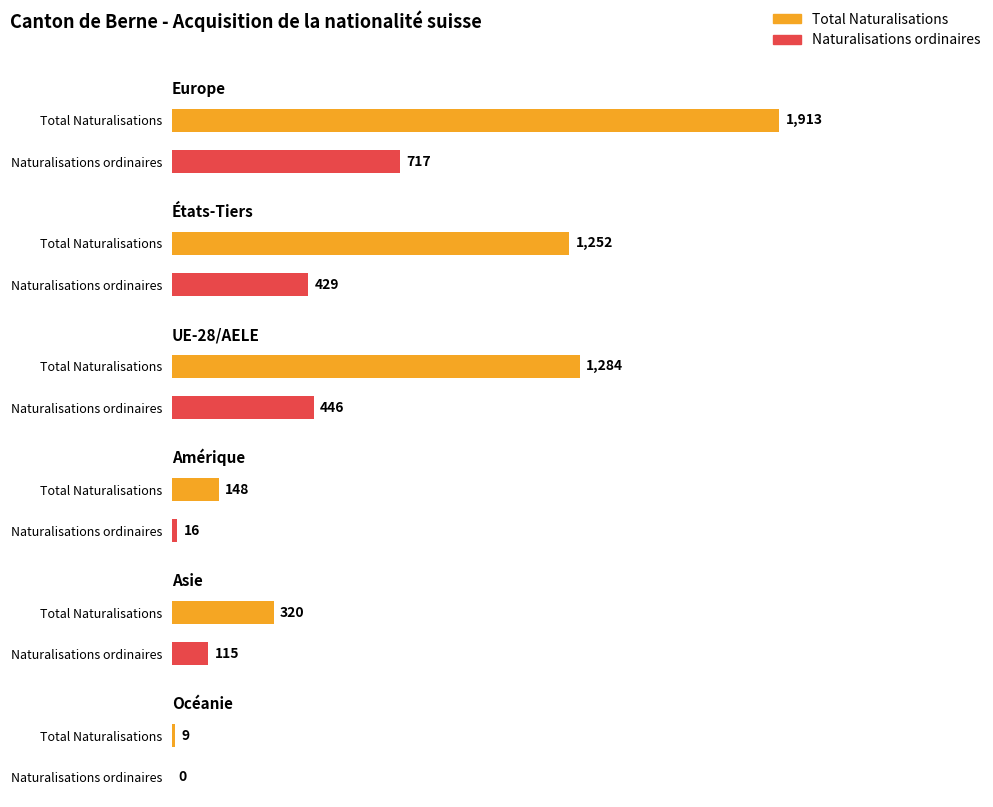

Which category has the lowest value across all series?

Océanie